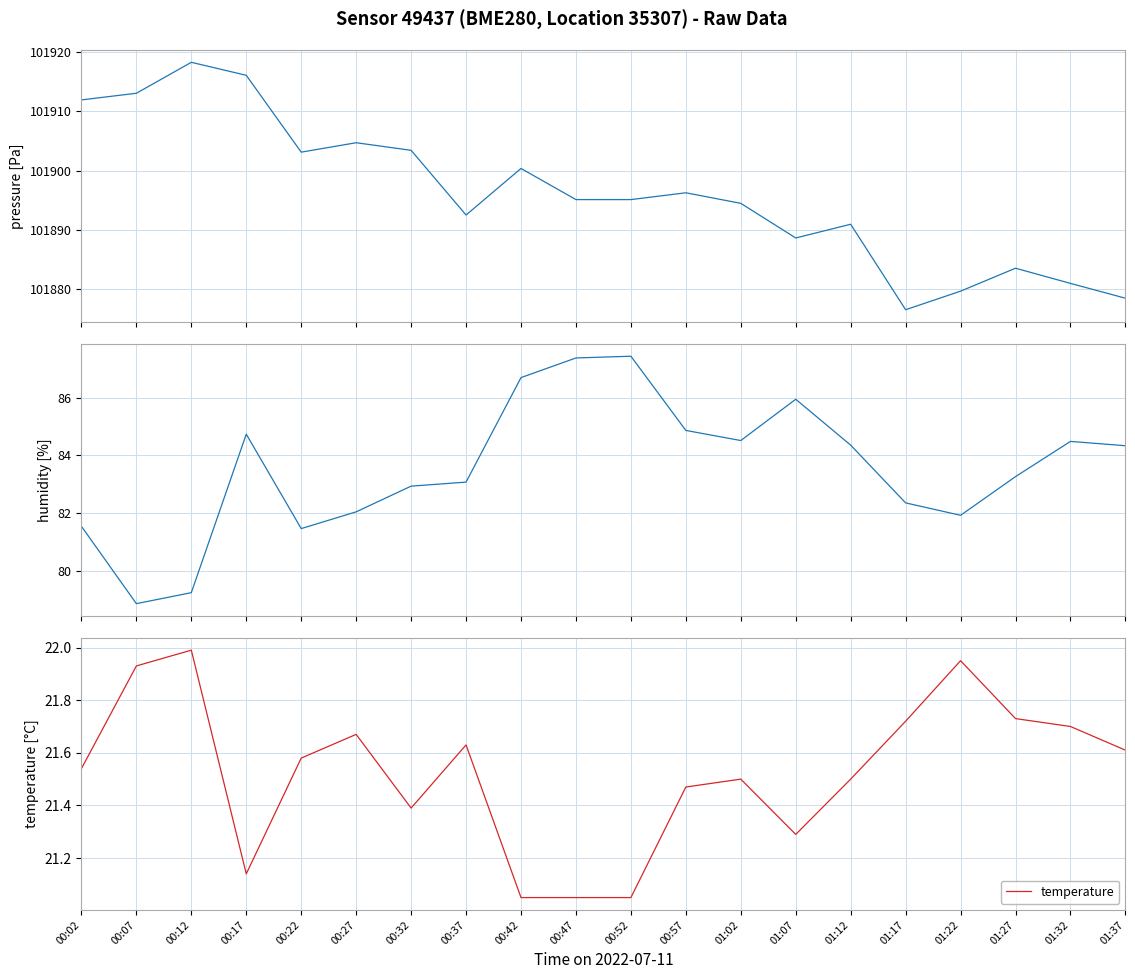

What is the sum of the temperature values at 01:27 and 00:47?

42.8